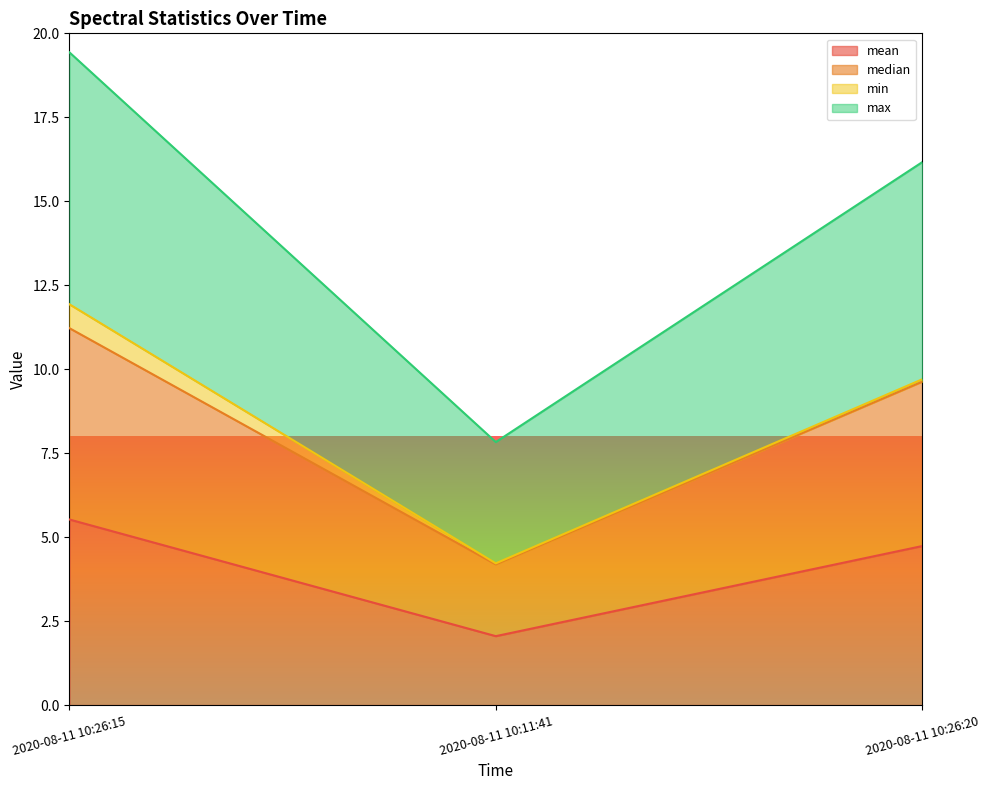

Which series has the largest range (max minus min)?

max